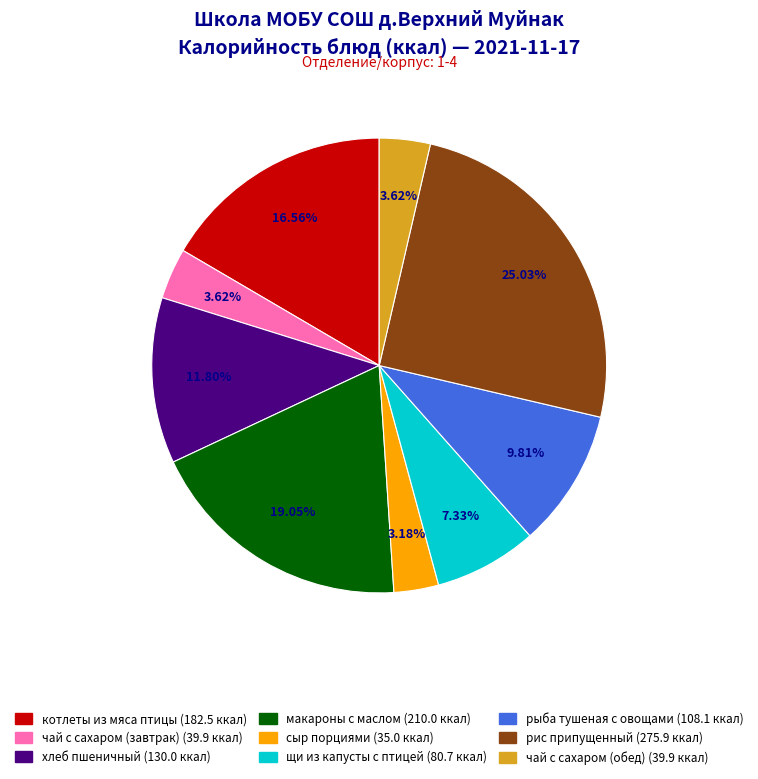

How many segments does this pie chart have?

9